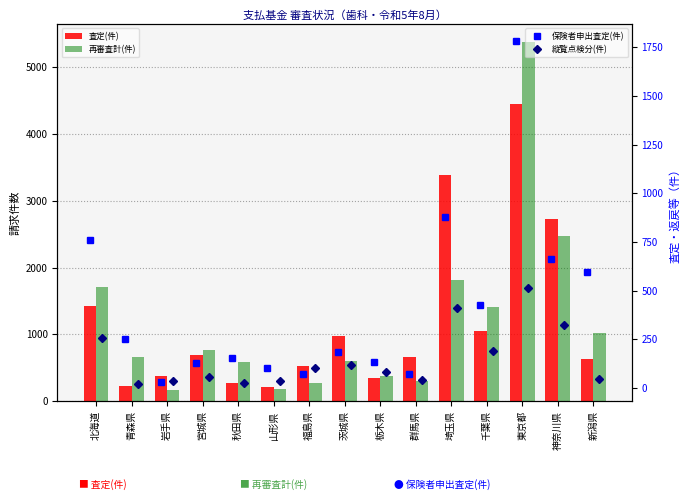

At which category is the sum across all series the highest?

東京都